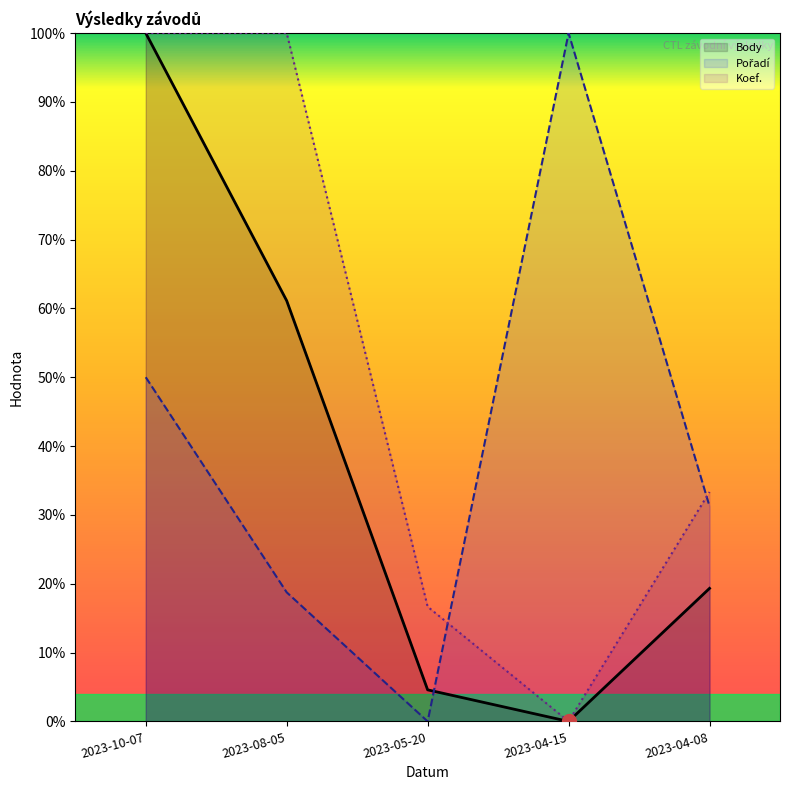

Which category has the highest value across all series?

2023-10-07